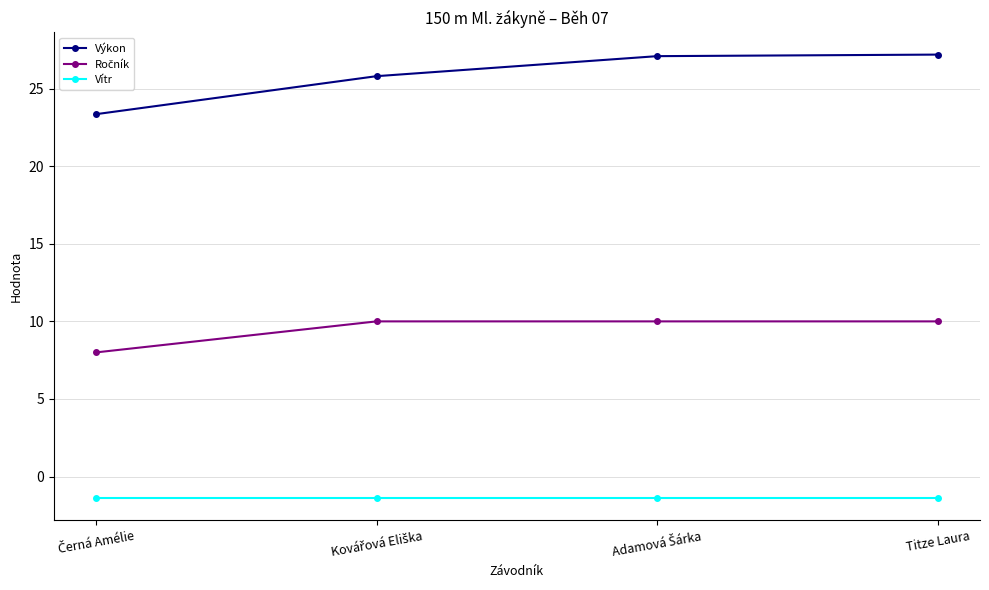

Is it true that Výkon equals 27.2 at Titze Laura?

True